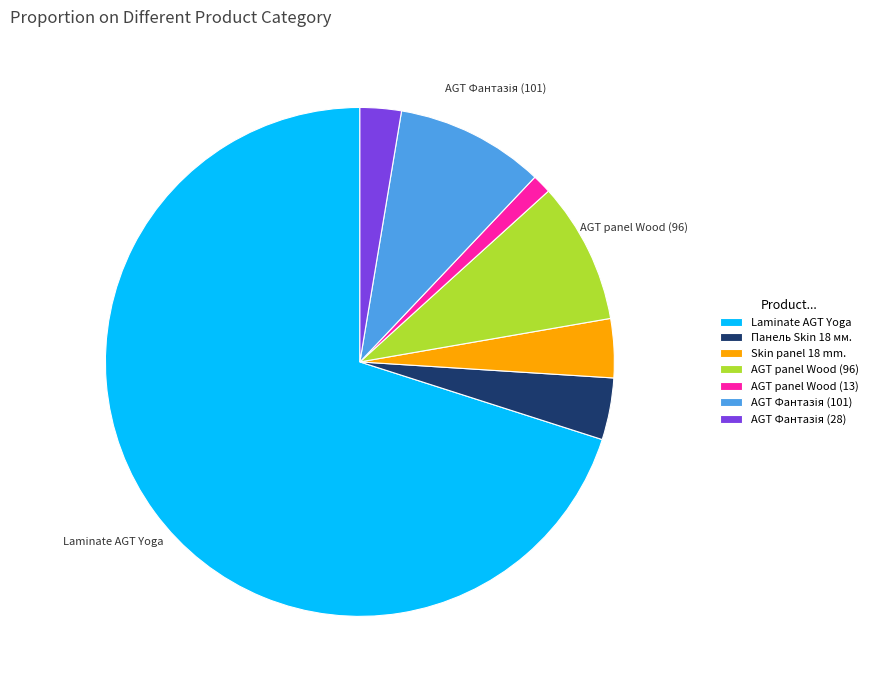

Is it true that Панель Skin 18 мм. is 19% of the pie?

False